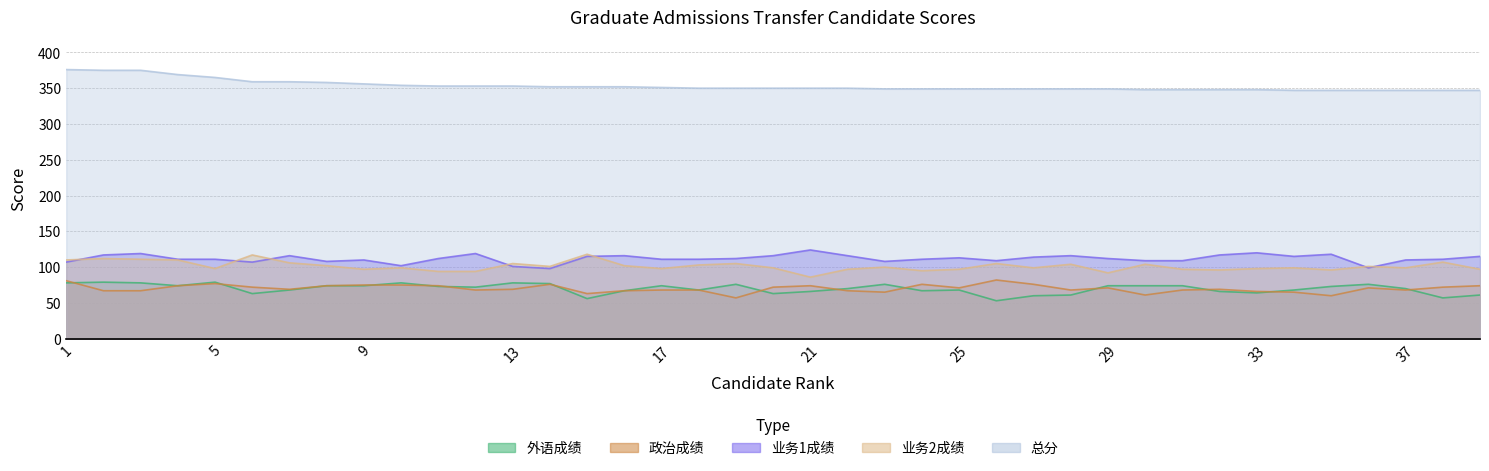

True or false: 总分 and 业务2成绩 intersect in this chart.

False